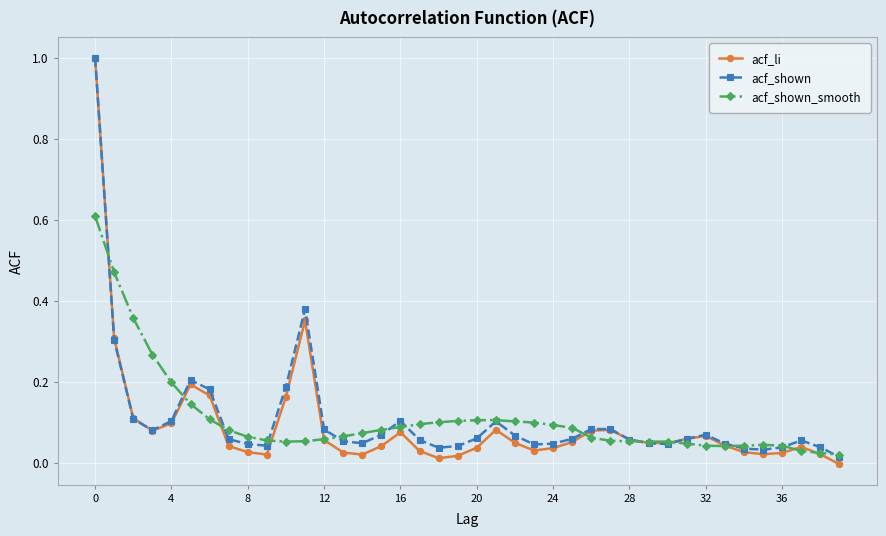

What is the maximum value shown in the chart?

1.0